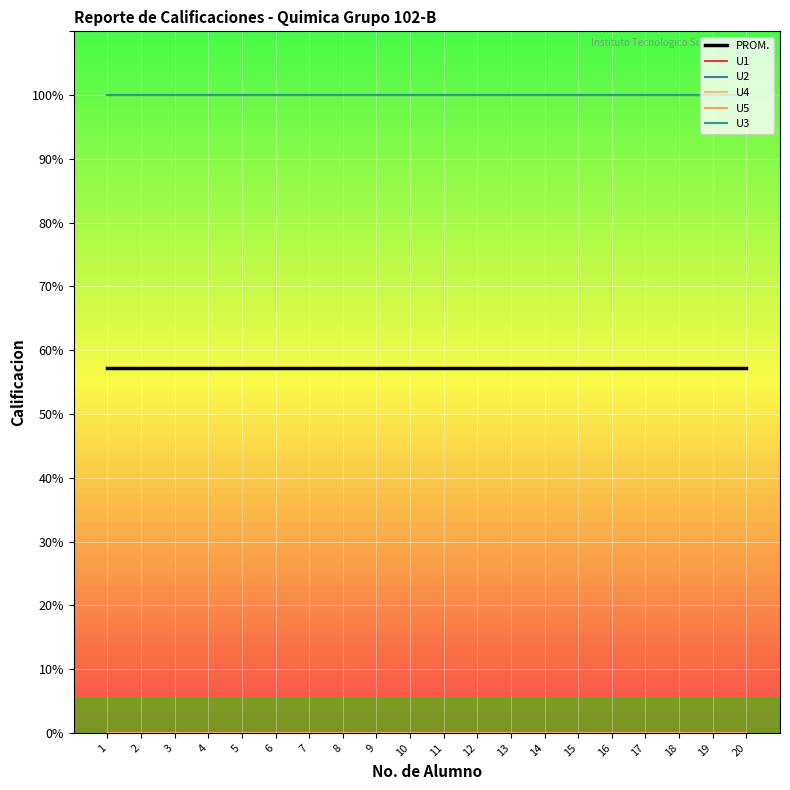

Is this an area chart (filled region under the line)?

No